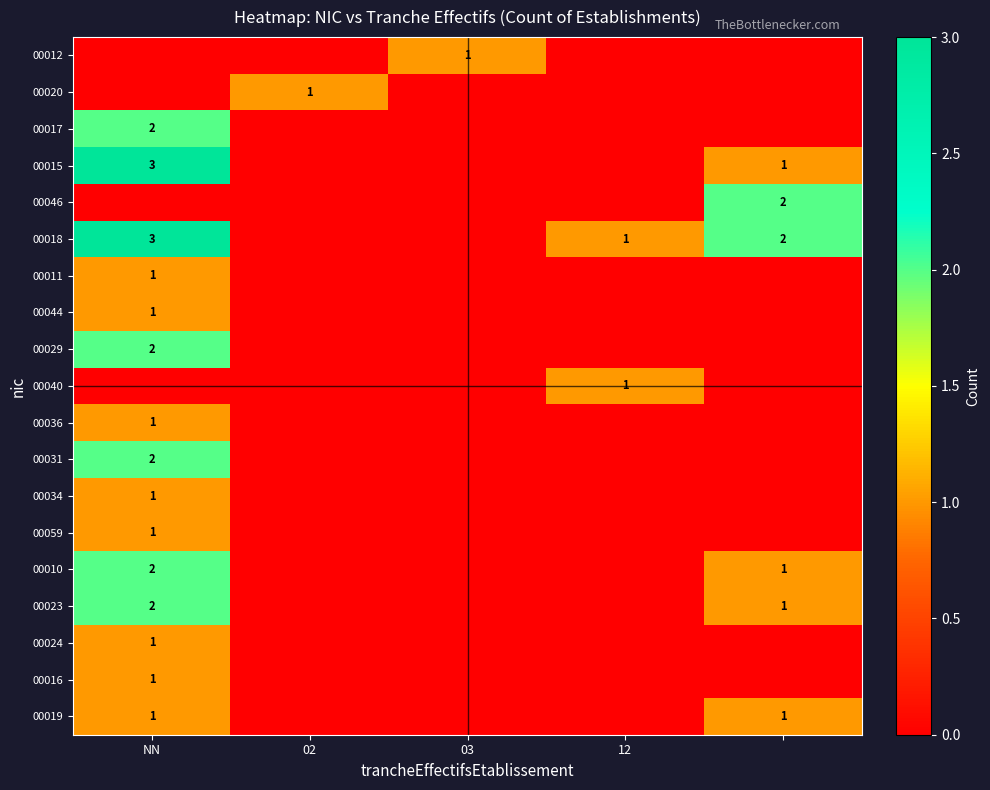

What is the spread (max minus min) of values at 03?

1